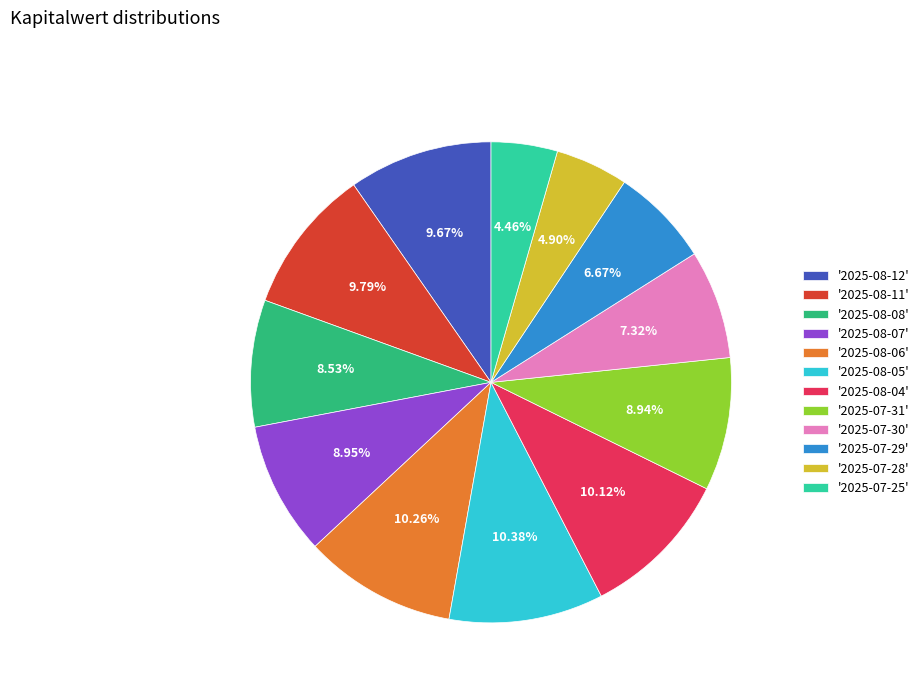

What is the ratio of the value at '2025-07-31' to the value at '2025-07-28'?

1.8